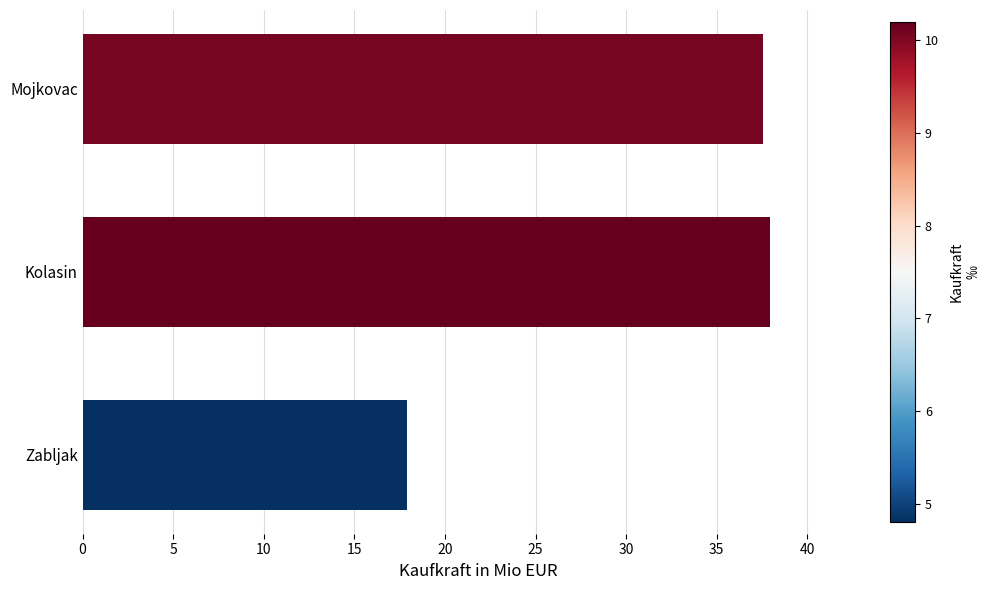

Read the value at Zabljak.

17.9